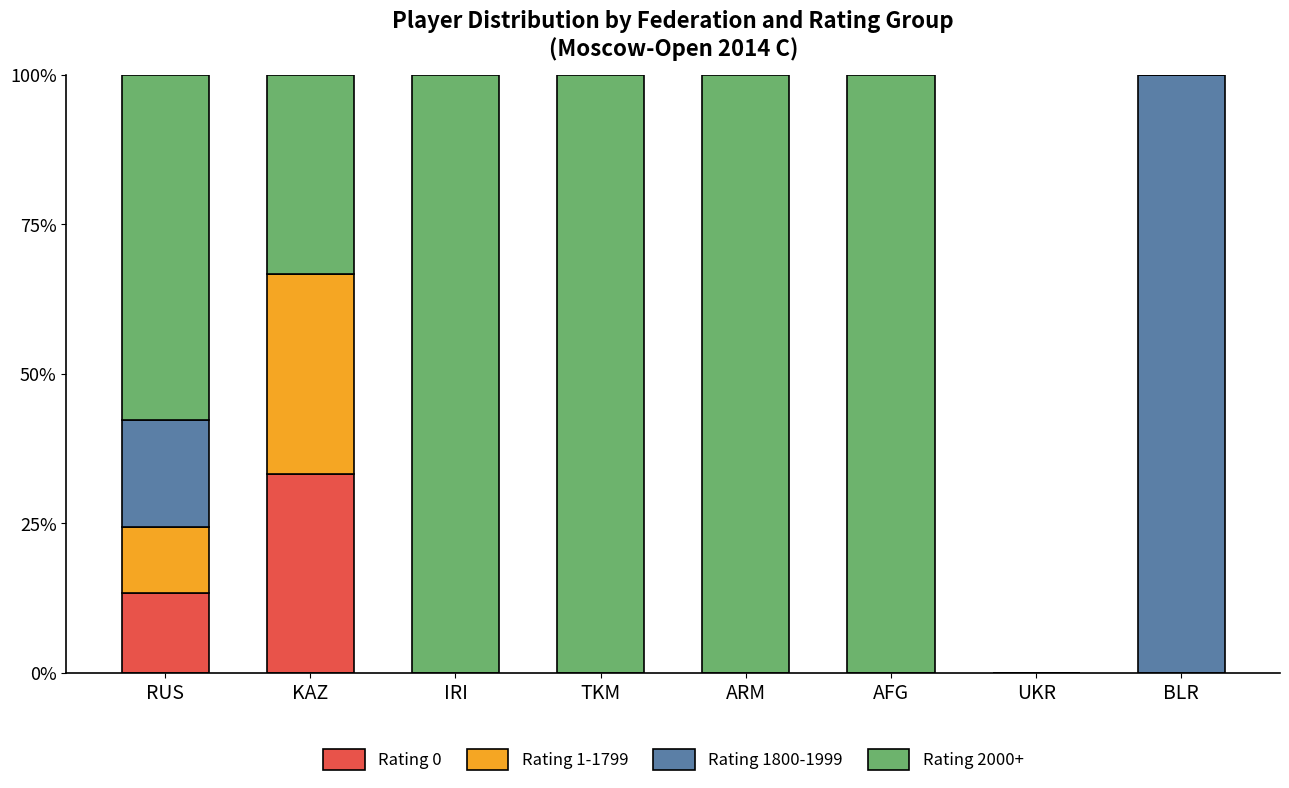

True or false: Rating 0 has a value of -14.1 at AFG.

False